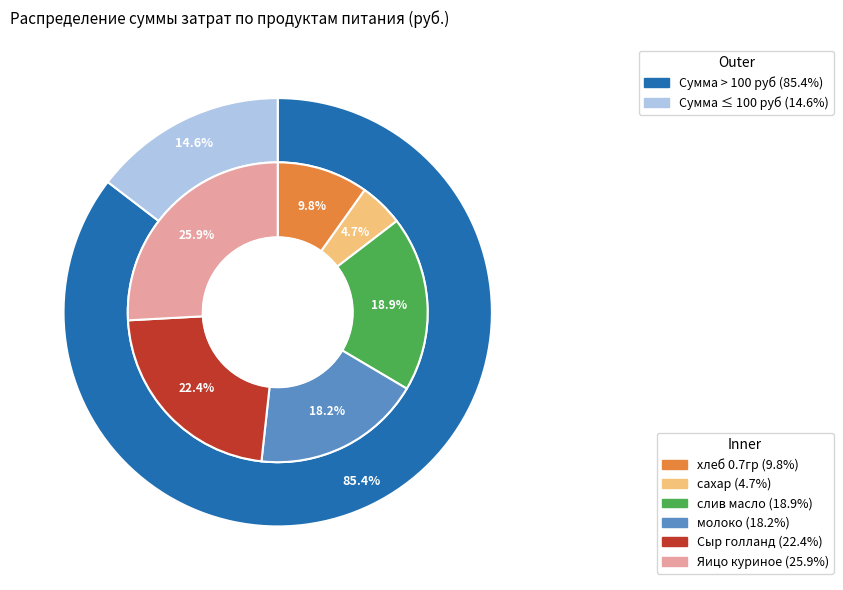

Which category has the smallest portion of the pie?

сахар